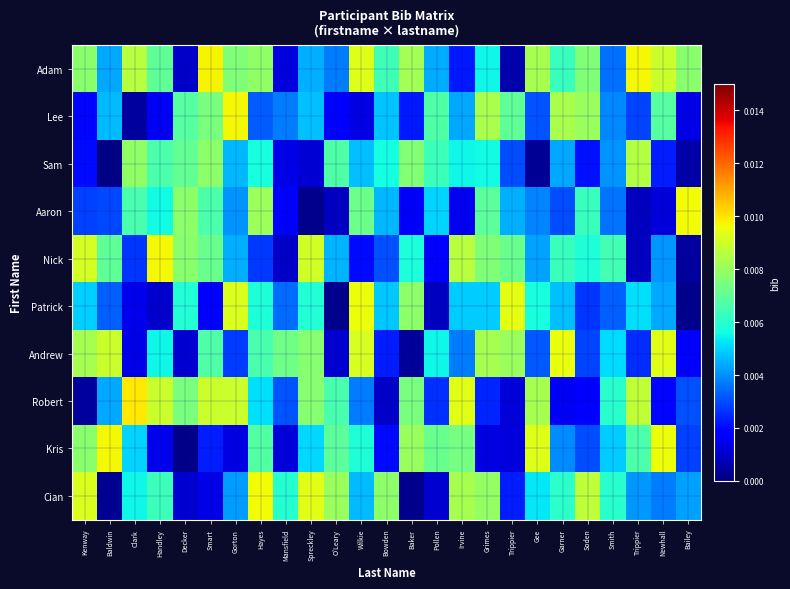

At how many categories does at least one series exceed 0?

25